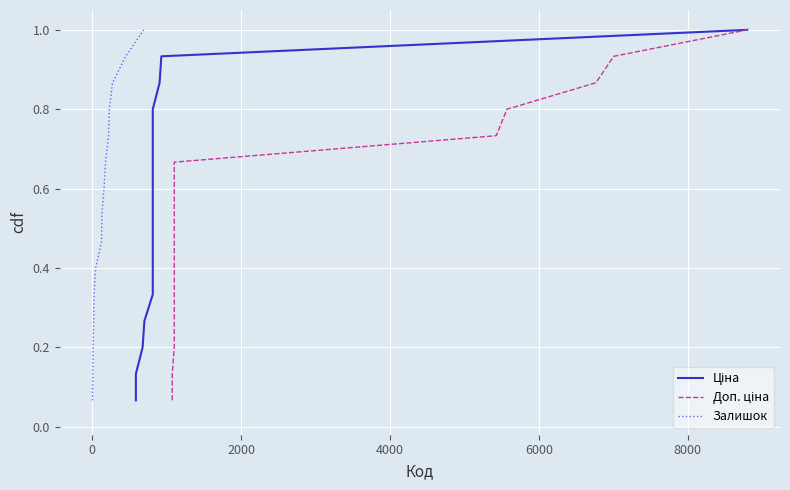

Is this an area chart (filled region under the line)?

No